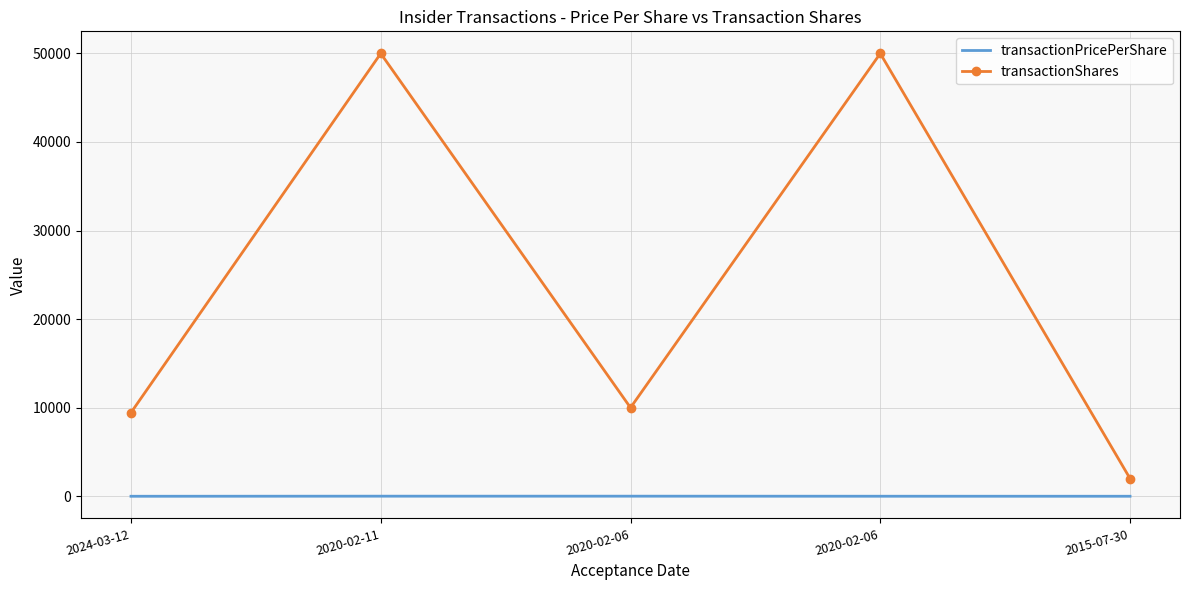

What are all the series names shown in the legend?

transactionPricePerShare, transactionShares